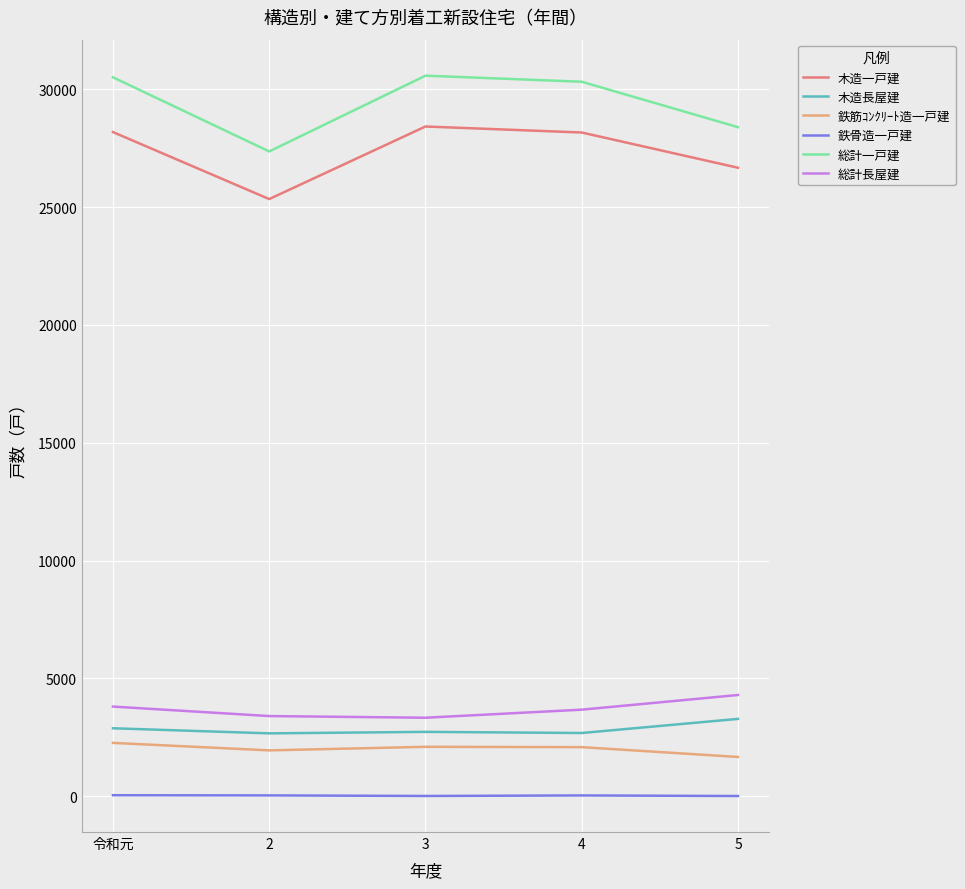

What is the difference between the second highest and second lowest values in the 木造一戸建 series?

1513